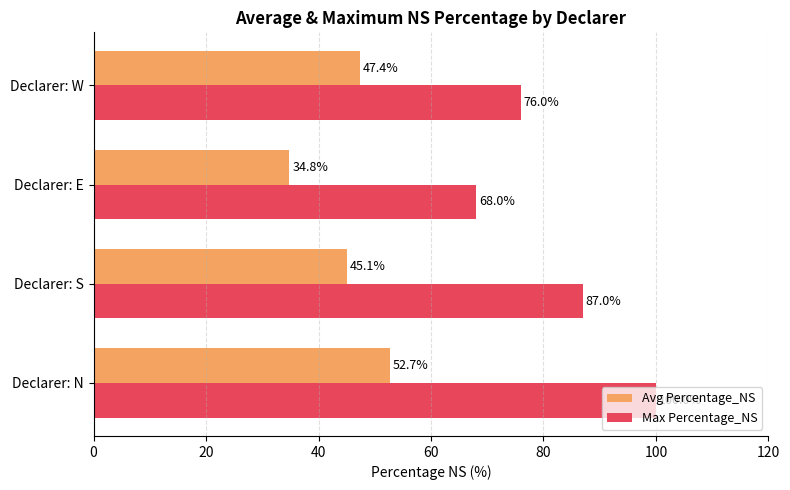

Rank the categories by Max Percentage_NS value from lowest to highest.

Declarer: E, Declarer: W, Declarer: S, Declarer: N